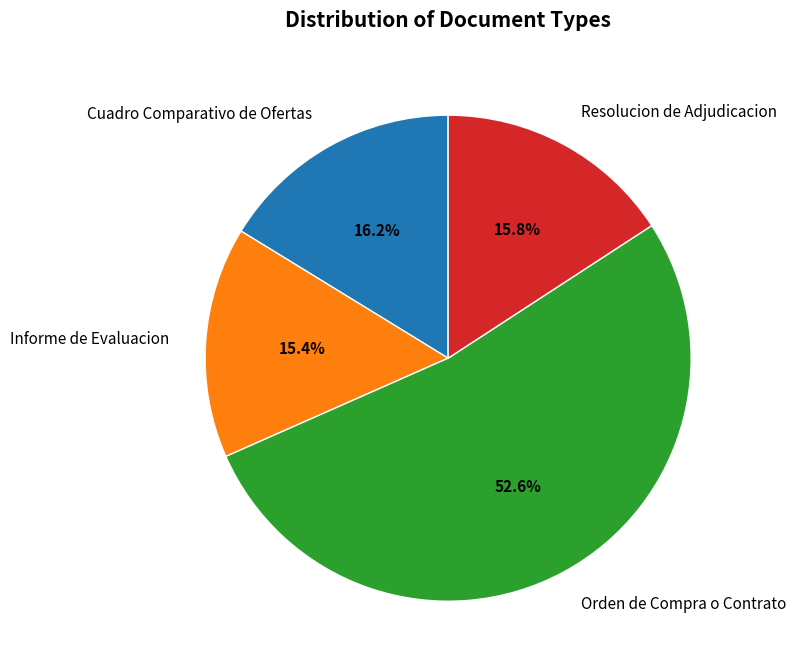

Does Orden de Compra o Contrato account for over 50% of the chart?

Yes